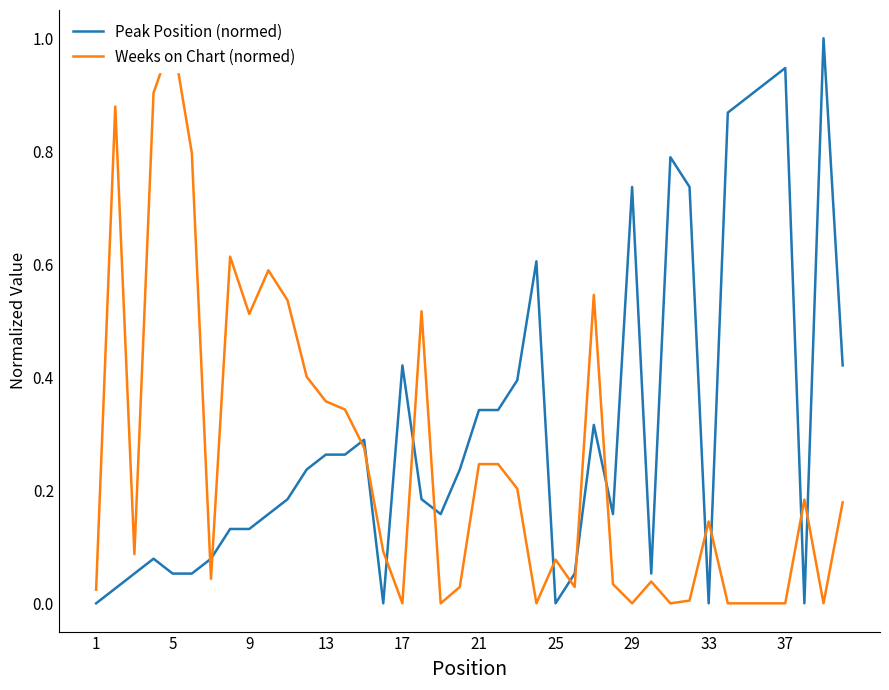

The value of Peak Position (normed) at 25 is -0.5. True or false?

False